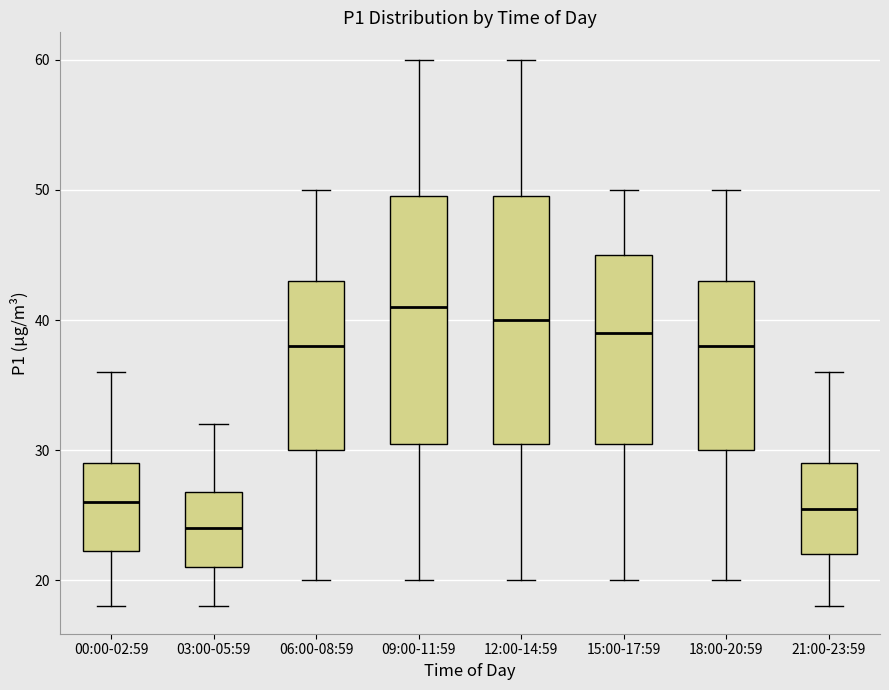

Reading left to right, transcribe this box plot: for each box, give where its median line is, the range the box spans, and where its two whiskers end, as read against the y-axis. The values are not printed on the chart, so give them approximately, as read against the axis.

00:00-02:59: median 26, box 22 to 29, whiskers 18 to 36
03:00-05:59: median 24, box 21 to 27, whiskers 18 to 32
06:00-08:59: median 38, box 30 to 43, whiskers 20 to 50
09:00-11:59: median 41, box 31 to 50, whiskers 20 to 60
12:00-14:59: median 40, box 31 to 50, whiskers 20 to 60
15:00-17:59: median 39, box 31 to 45, whiskers 20 to 50
18:00-20:59: median 38, box 30 to 43, whiskers 20 to 50
21:00-23:59: median 26, box 22 to 29, whiskers 18 to 36